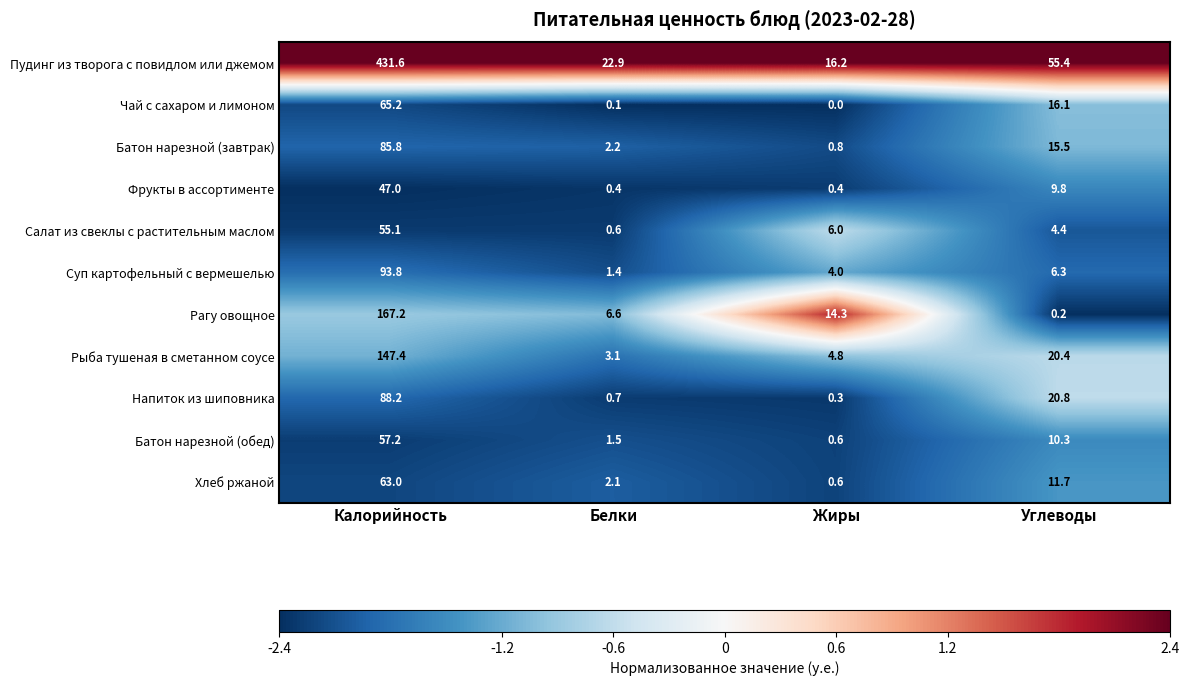

At which category does the chart reach its peak across all series?

Калорийность